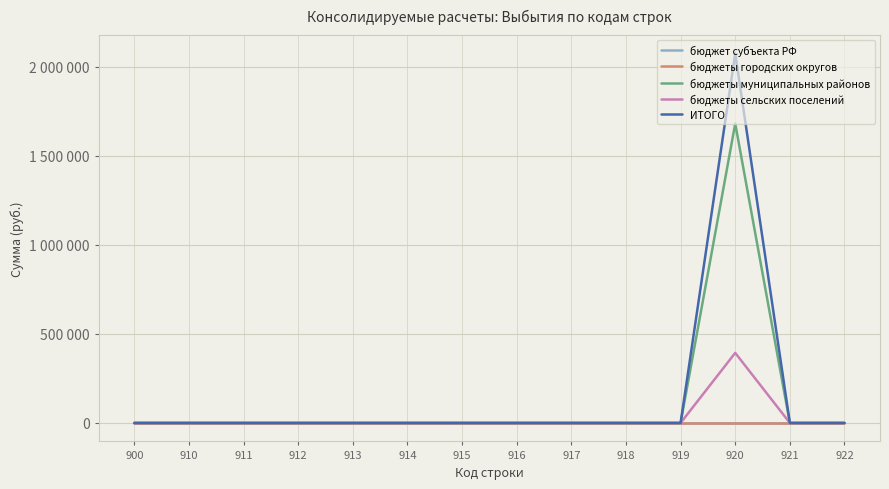

At how many categories does at least one series exceed 1203910?

1